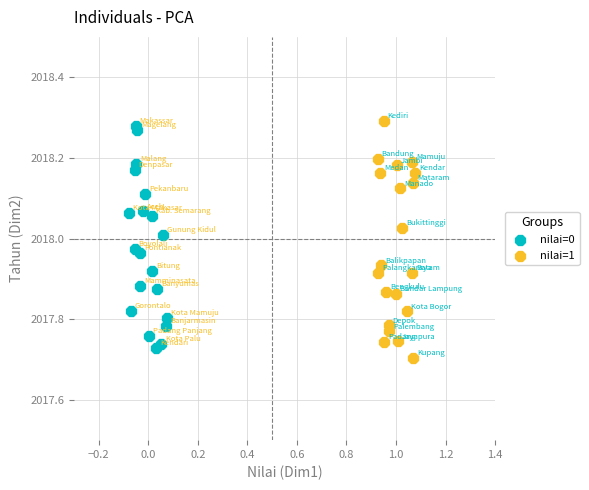

What are all the series names shown in the legend?

nilai=0, nilai=1